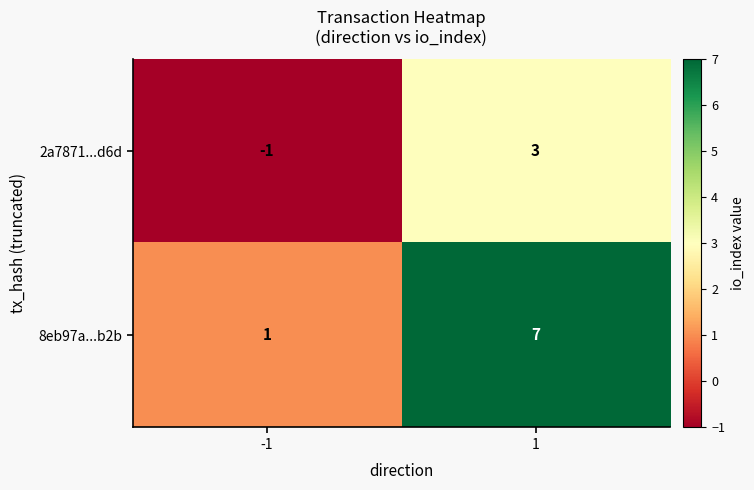

What is the sum of all 8eb97a...b2b values?

8